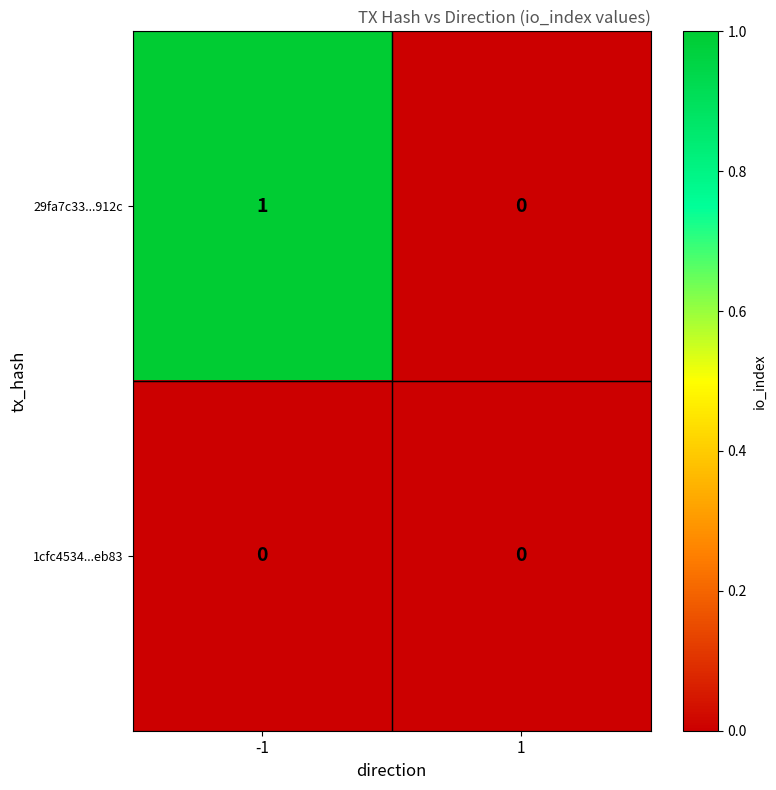

List the series in order of their peak value, highest first.

29fa7c33...912c, 1cfc4534...eb83